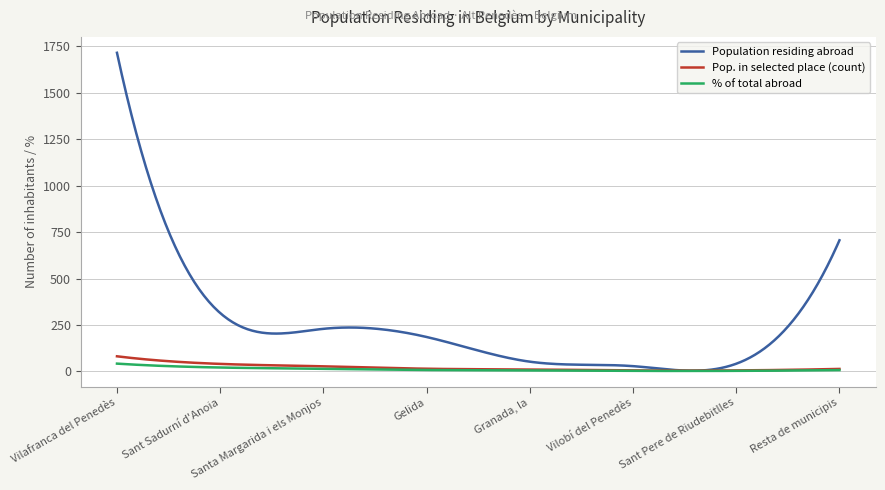

Count the number of data series in this chart.

3